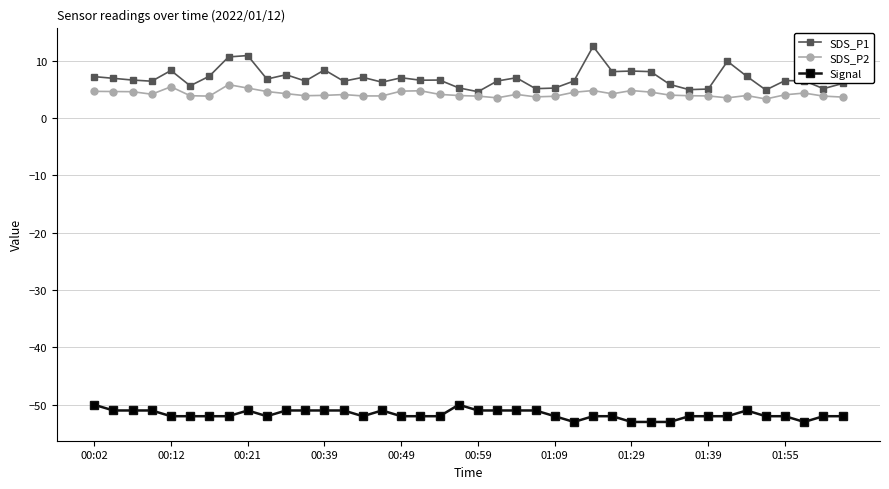

What is the value of the Signal point at the 22nd from the left?

-51.0